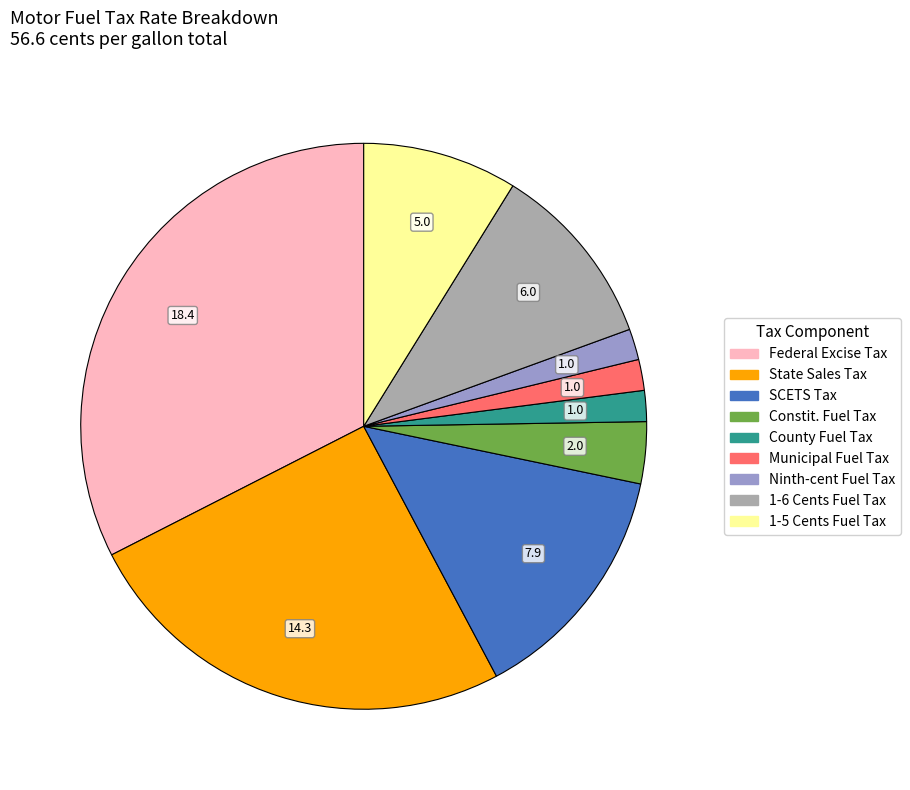

What is the largest slice in the pie chart?

Federal Excise Tax